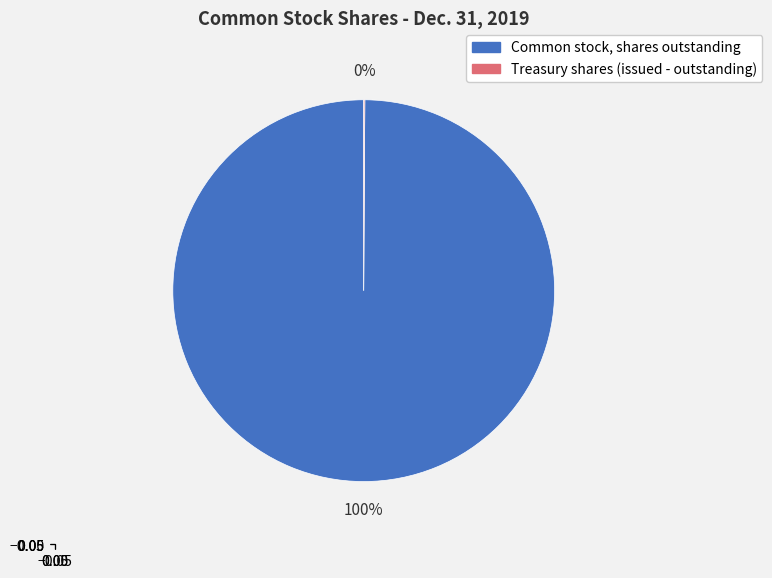

To the nearest percent, what is the average slice percentage?

50%